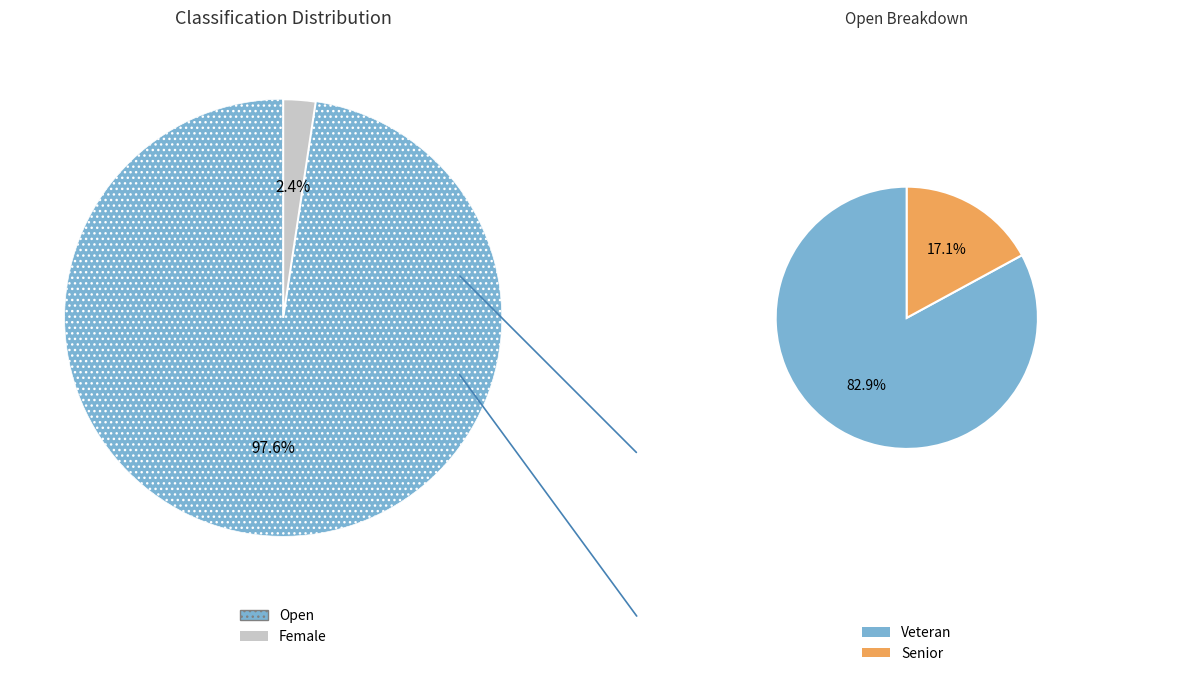

Which category has the biggest portion of the pie?

Open